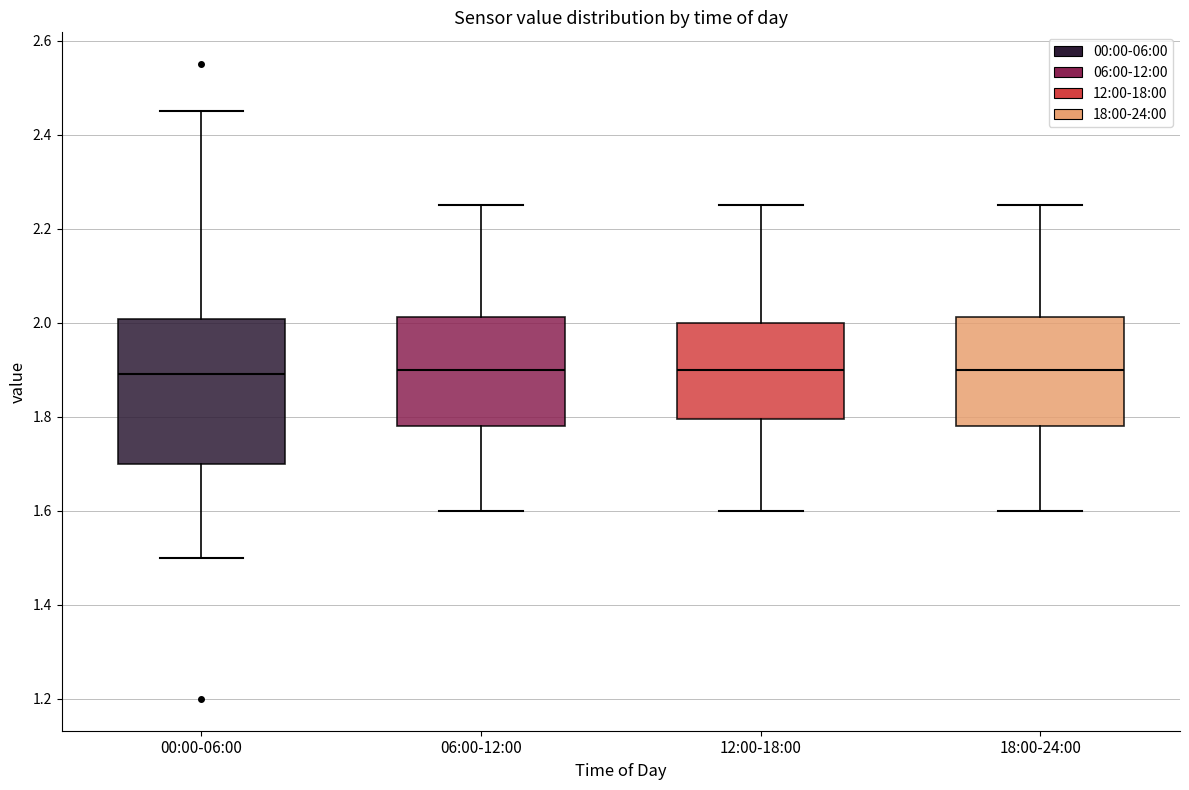

Comparing the boxes themselves (not the whiskers), which one is the tallest?

00:00-06:00